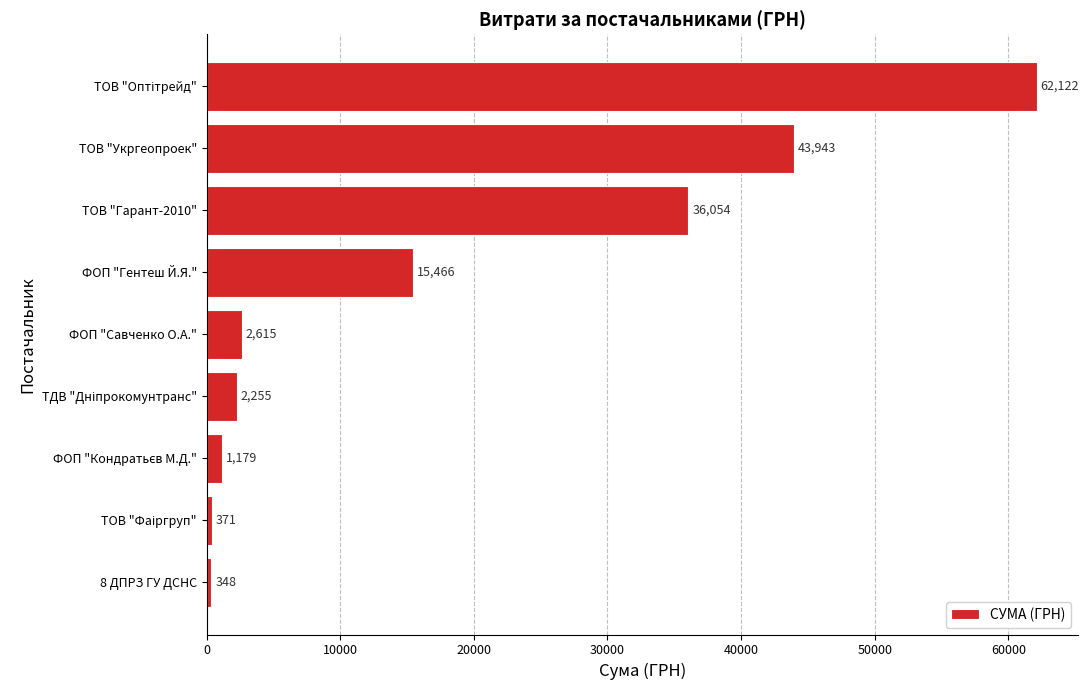

Which category has the lowest value across all series?

8 ДПРЗ ГУ ДСНС